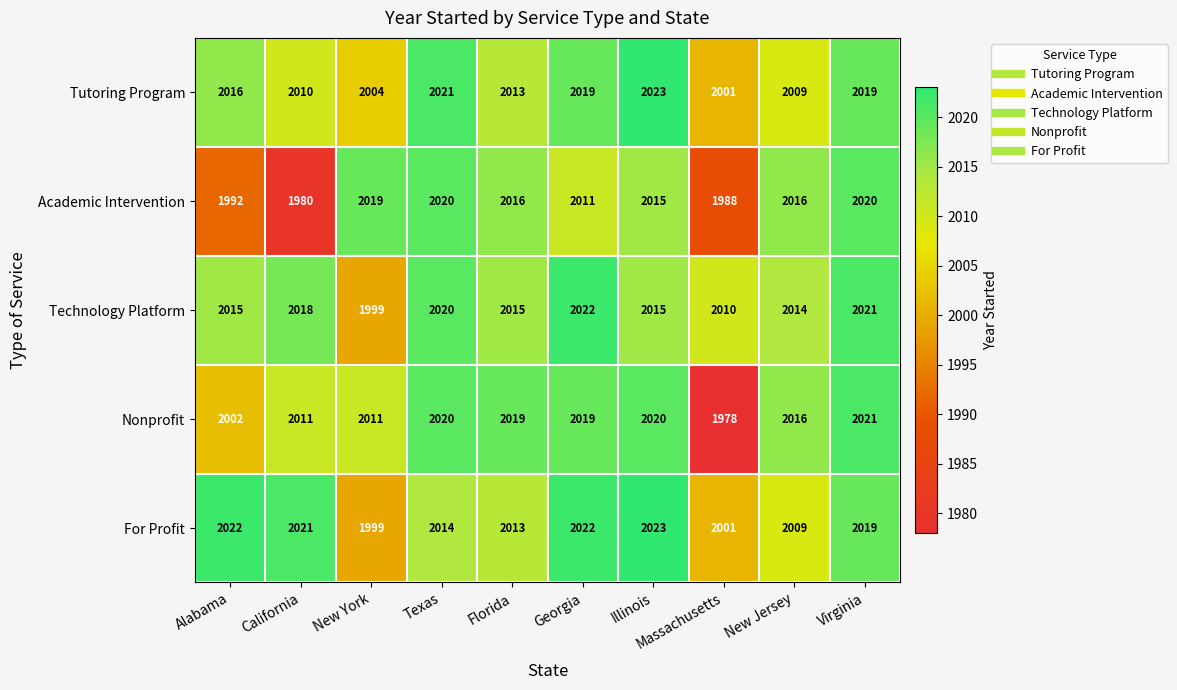

Which label corresponds to the smallest value in the chart?

Massachusetts